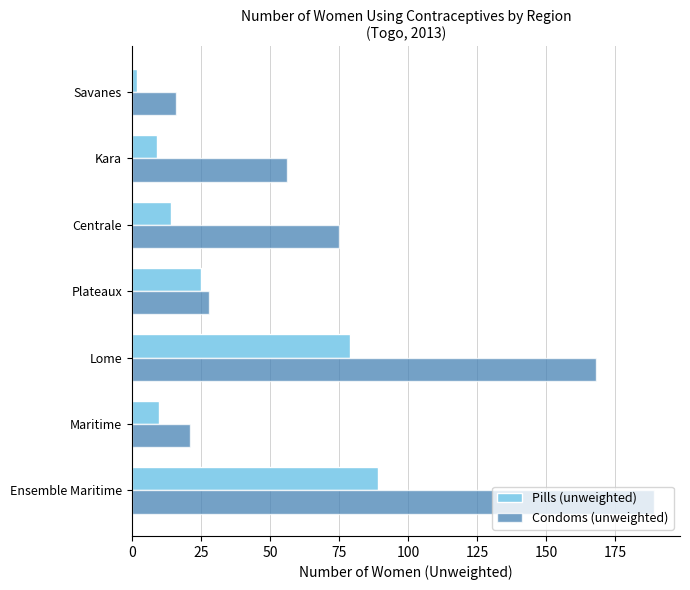

What is the sum of all Pills (unweighted) values?

228